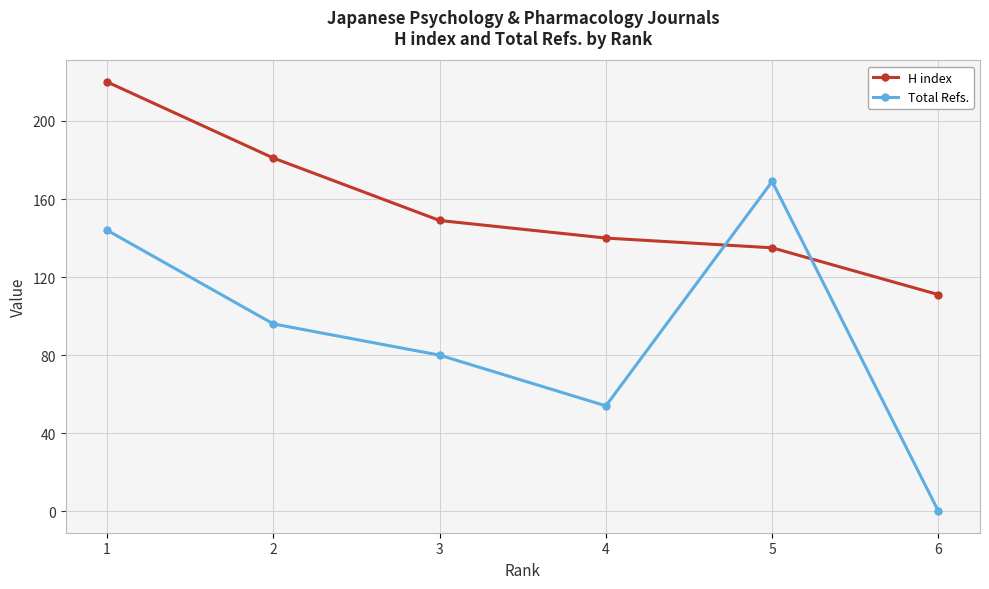

What is the average value of the H index series?

156